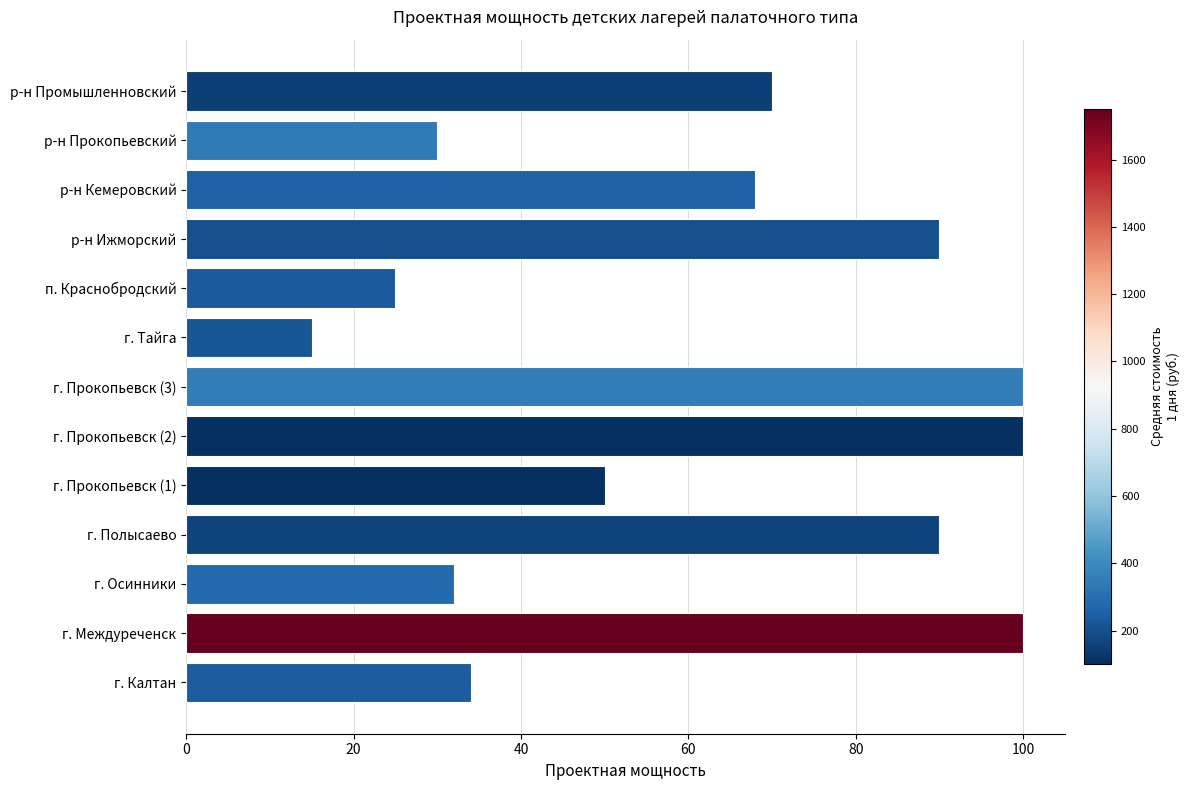

True or false: the data shows 16 at р-н Прокопьевский.

False